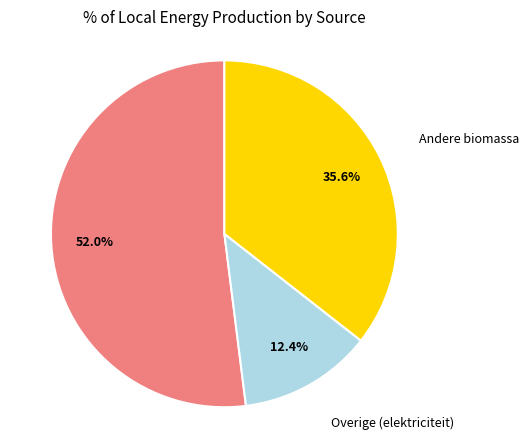

Is there any slice that represents more than half of the pie?

Yes